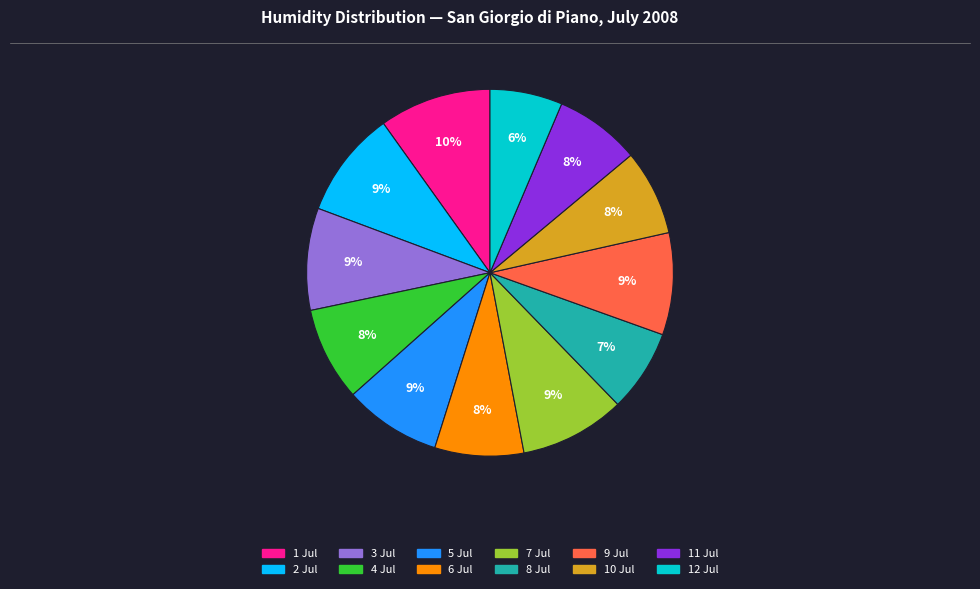

Does any single category account for the majority?

No